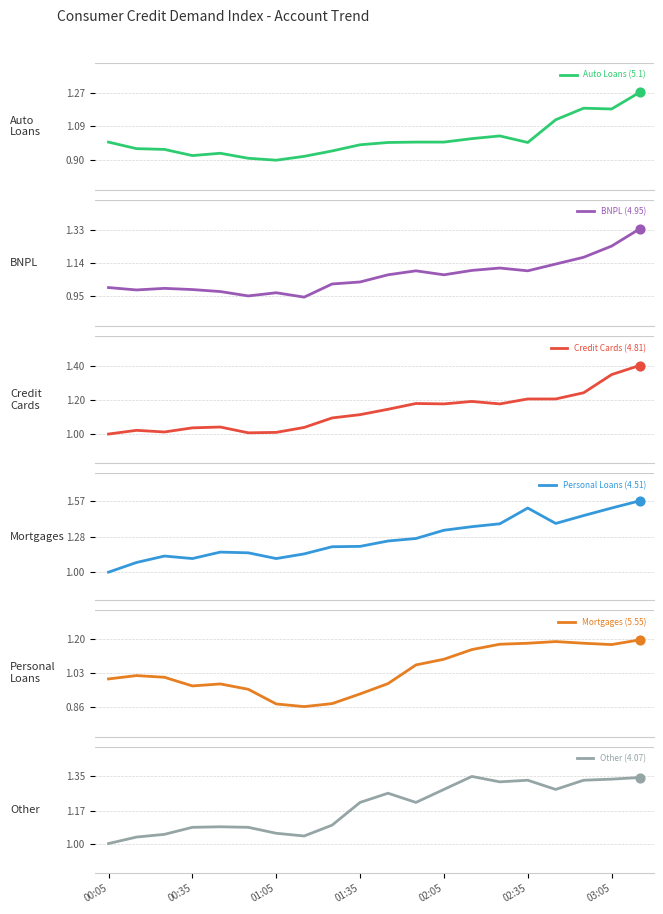

At which category is the sum across all series the highest?

19